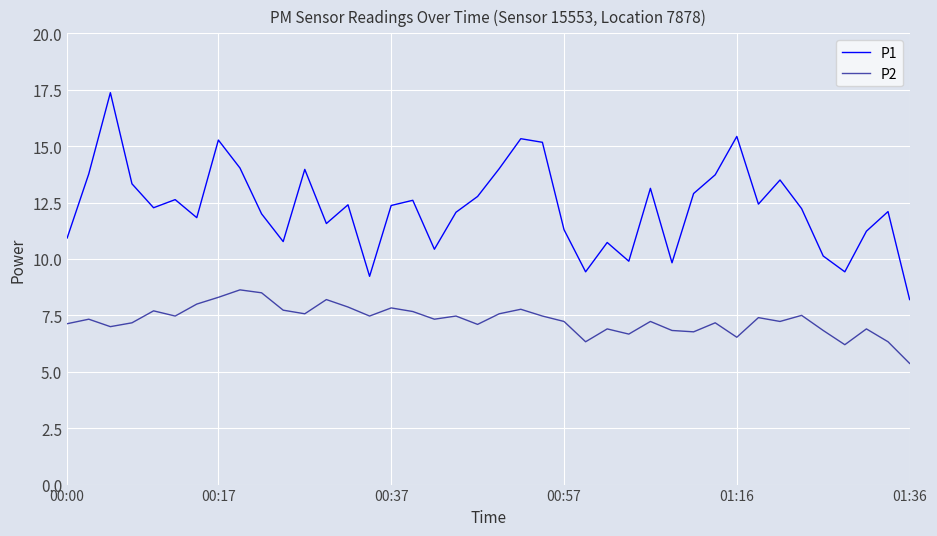

What is the difference between the maximum and minimum values in the P2 series?

3.3